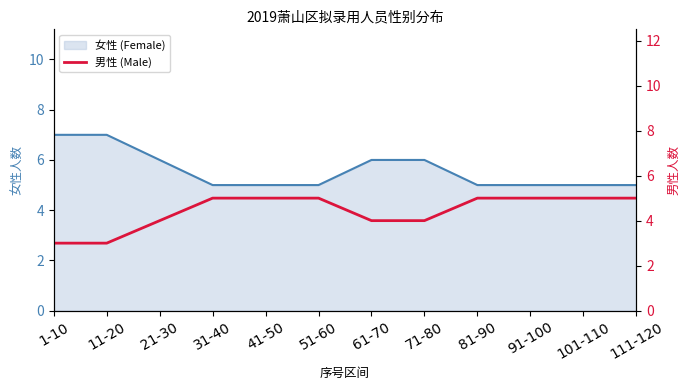

What is the ratio of the value at 101-110 to the value at 1-10?

1.7